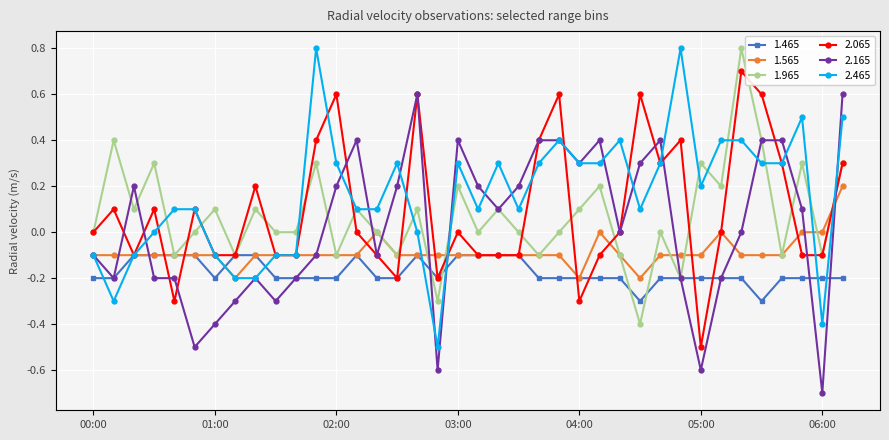

How many data points does each series have?

38